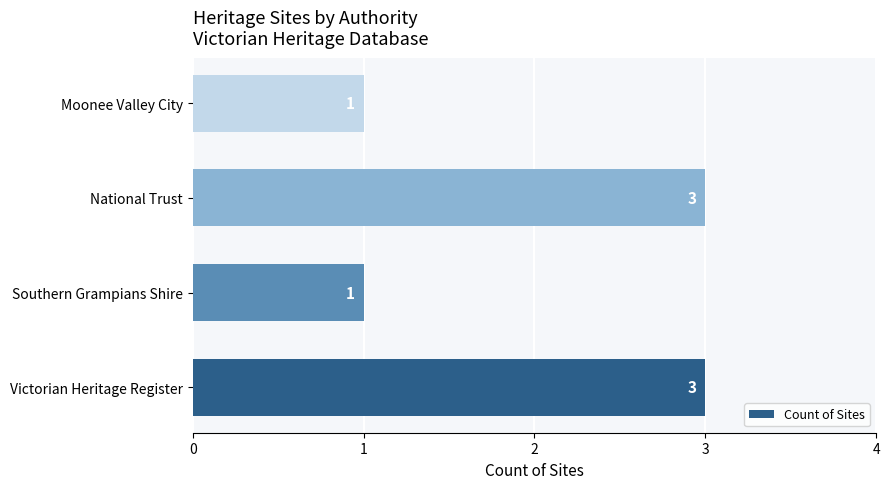

What is the ratio of the value at Moonee Valley City to the value at Southern Grampians Shire?

1.0